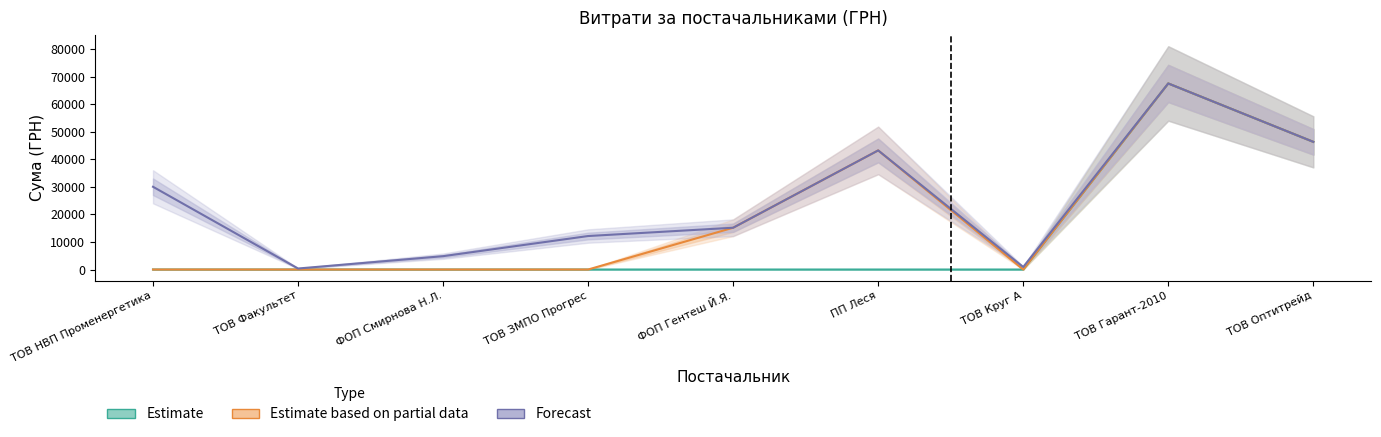

Is this an area chart (filled region under the line)?

No